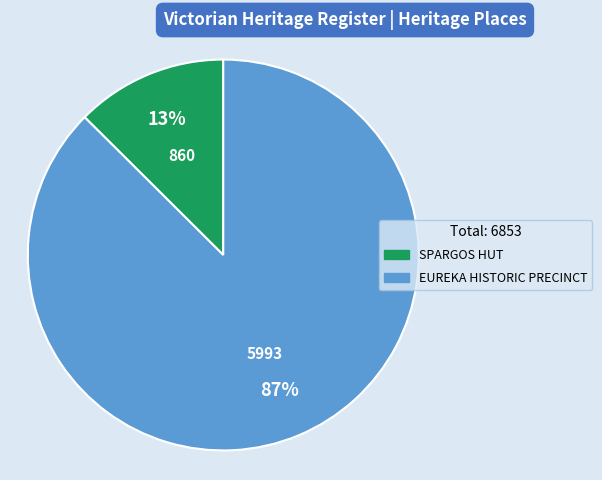

Does EUREKA HISTORIC PRECINCT represent more than half of the total?

Yes